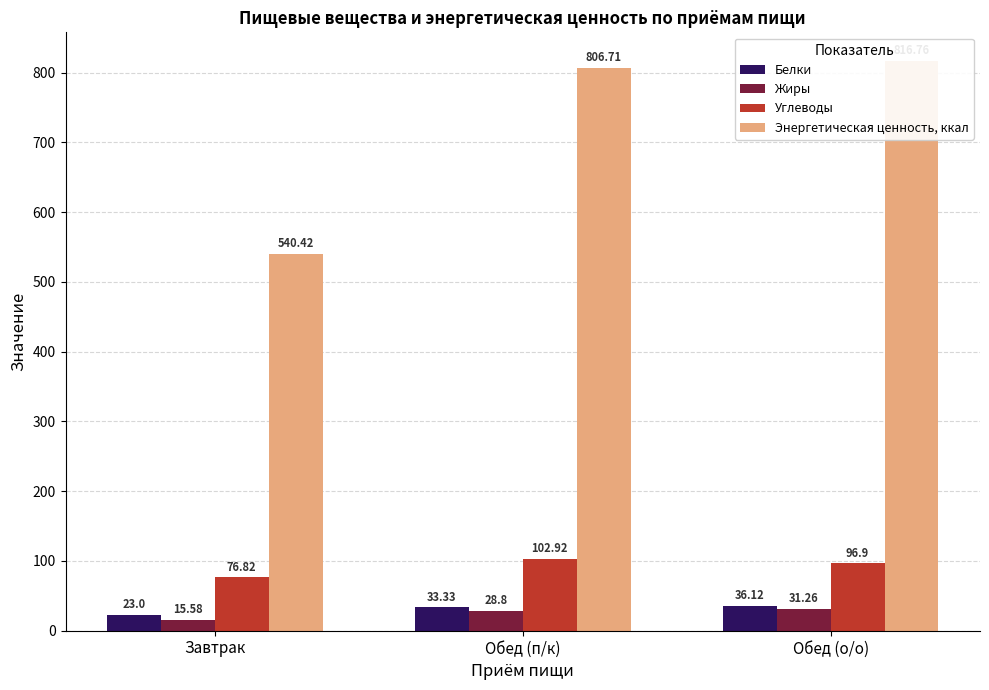

Is the value of Белки at Завтрак greater than the value of Жиры at Завтрак?

Yes